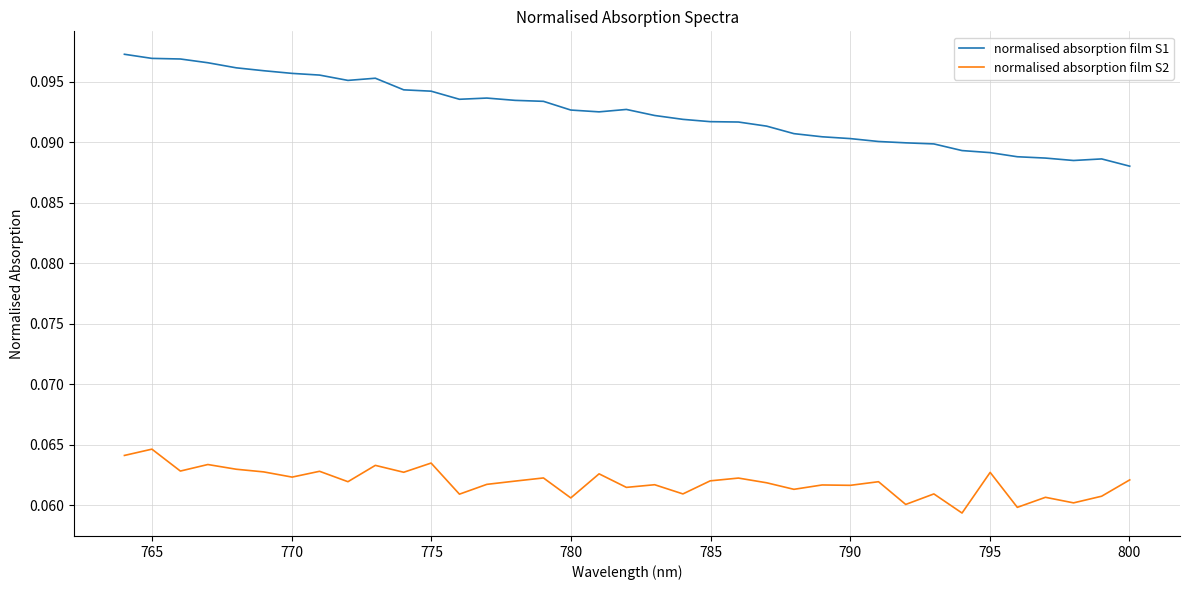

Which series has the largest range (max minus min)?

normalised absorption film S1